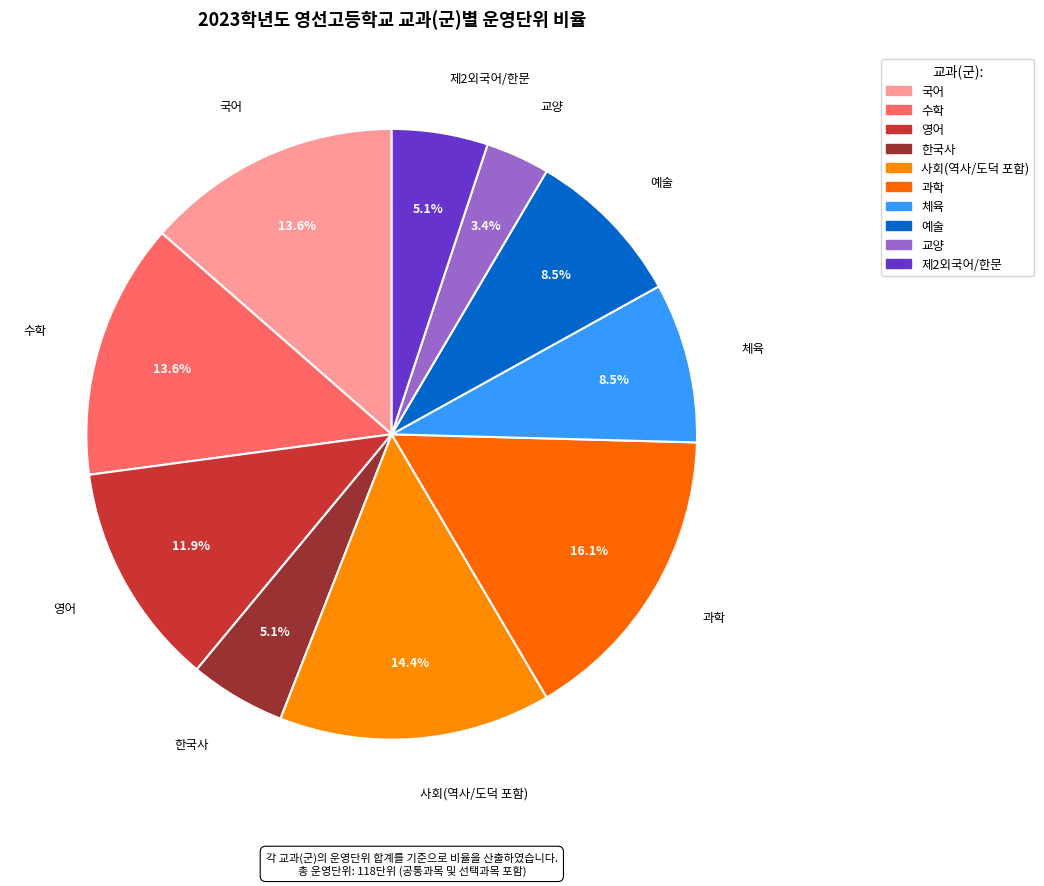

What is the ratio of the value at 사회(역사/도덕 포함) to the value at 교양?

4.2